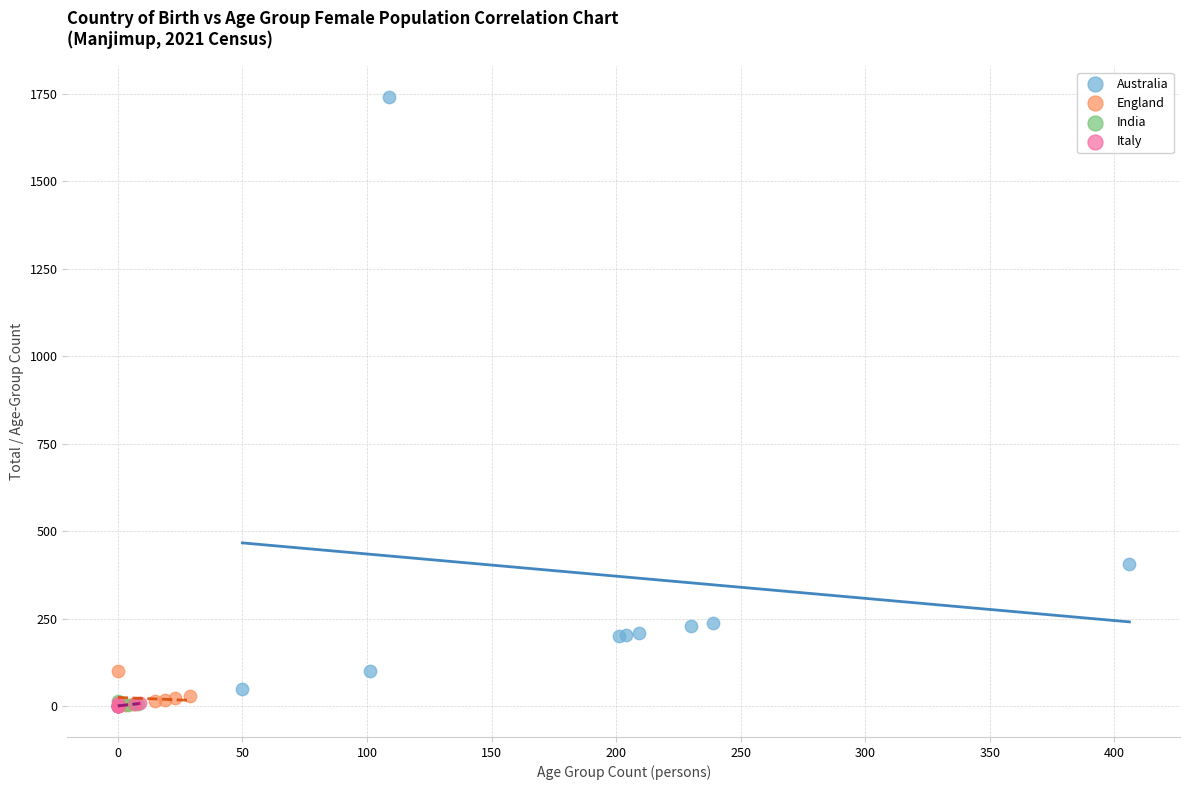

Which series contains the highest Y value?

Australia